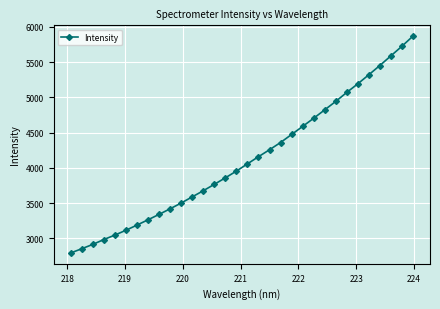

What is the greatest value displayed?

5868.7